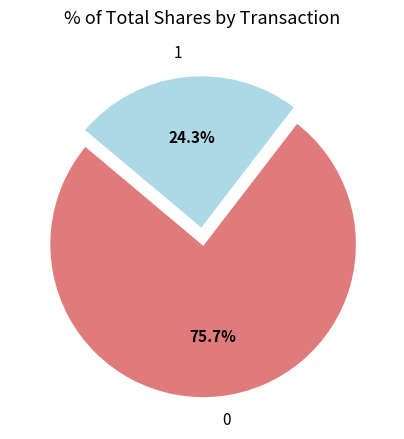

Does 0 account for over 50% of the chart?

Yes